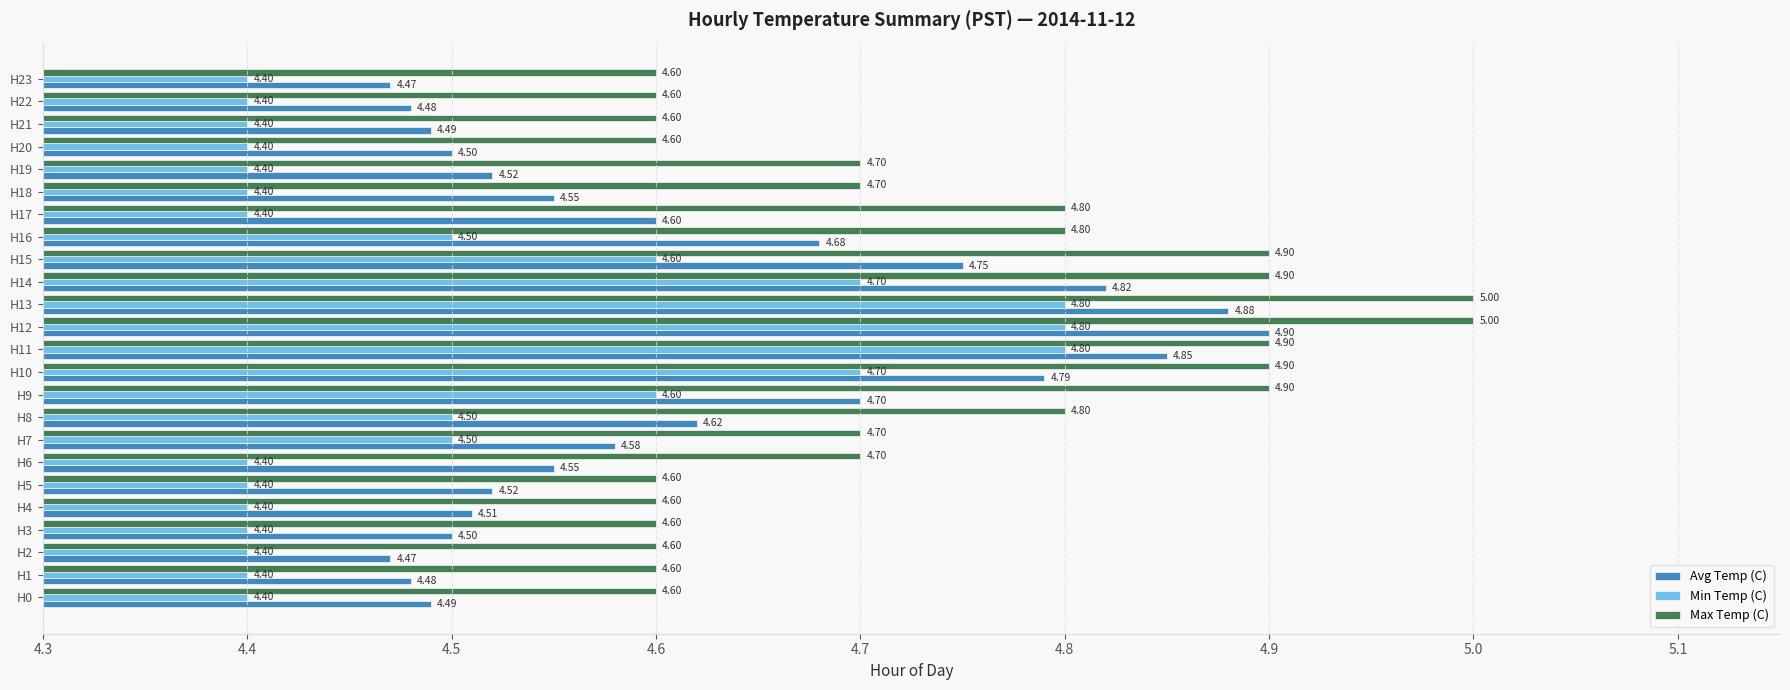

What is the spread (max minus min) of values at H17?

0.4